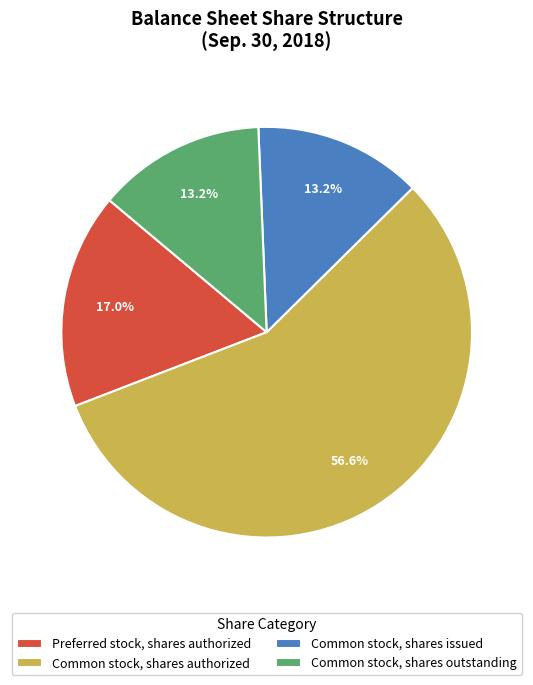

What portion of the pie excludes Common stock, shares authorized?

43.4%